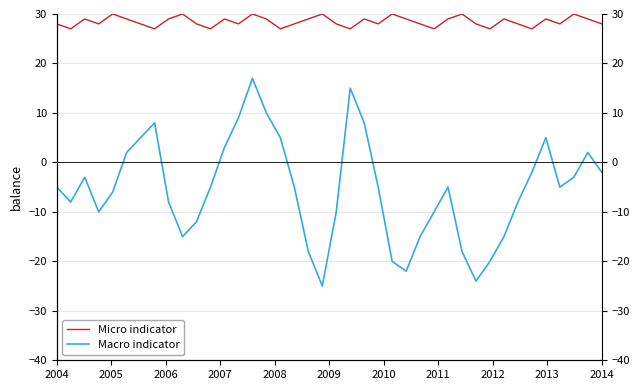

What position from the left is 25?

26